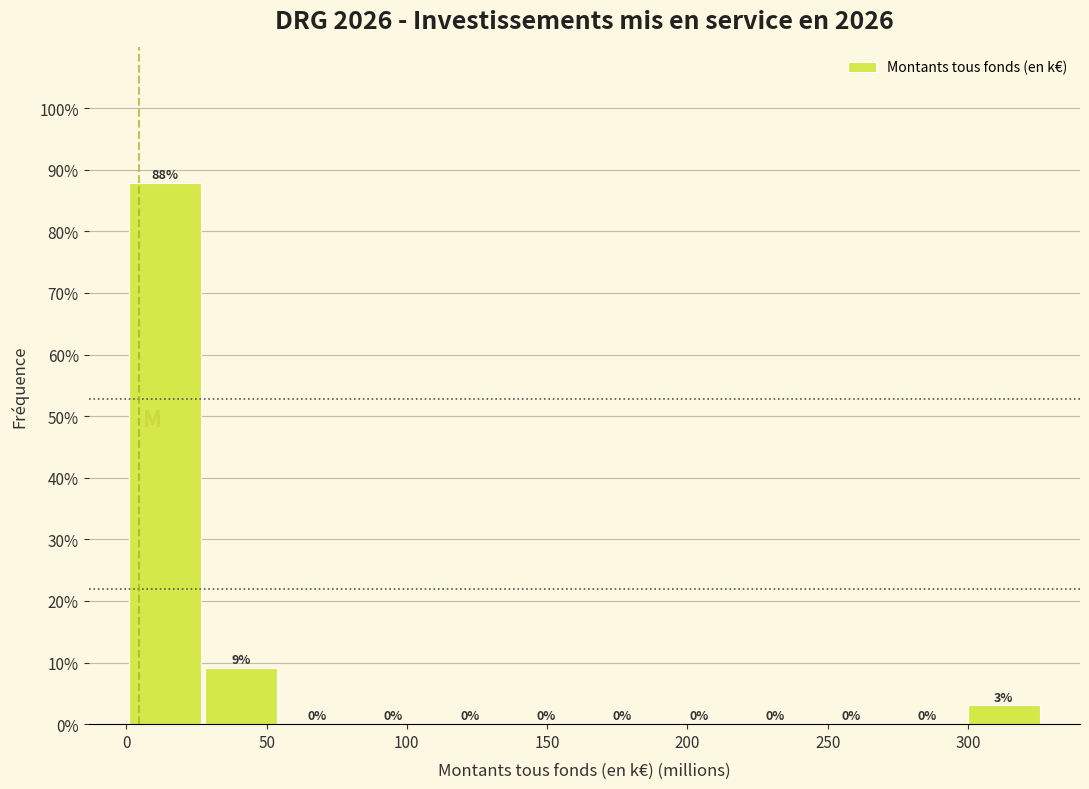

Over which range of the x-axis is the bar tallest?

0 to 25